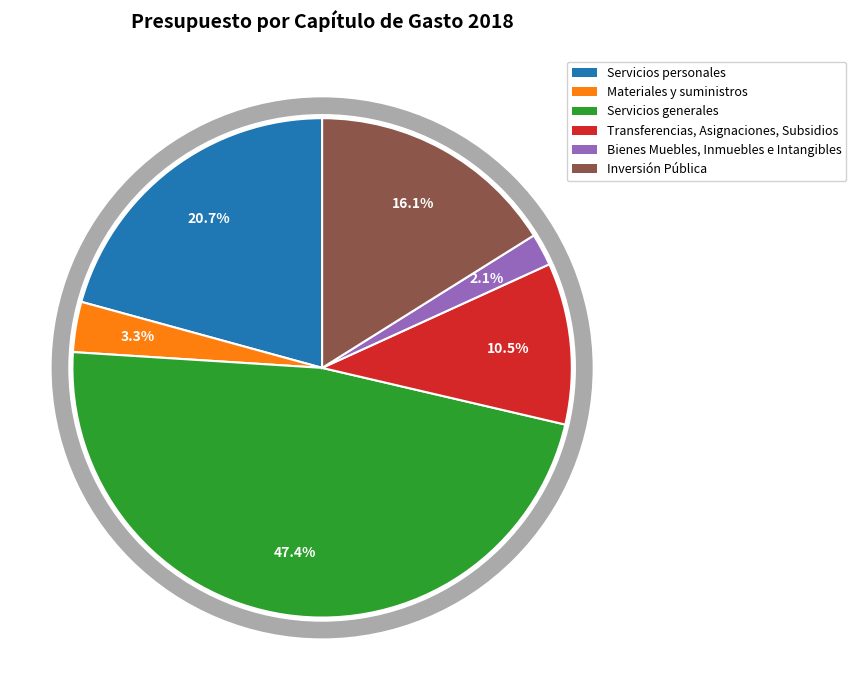

To the nearest percent, what is the combined percentage of Bienes Muebles, Inmuebles e Intangibles and Transferencias, Asignaciones, Subsidios?

13%